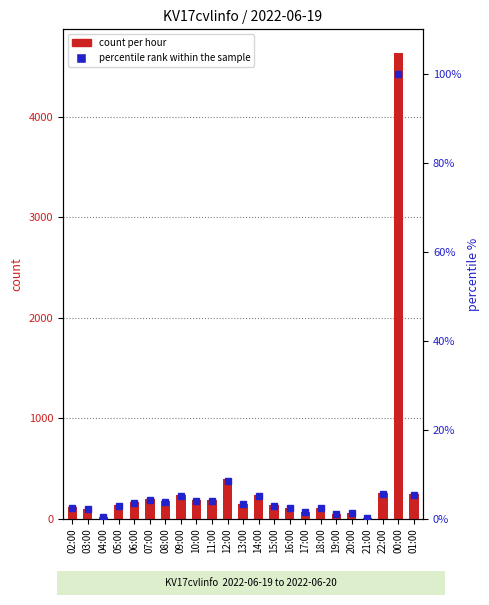

Which category has the lowest value across all series?

21:00